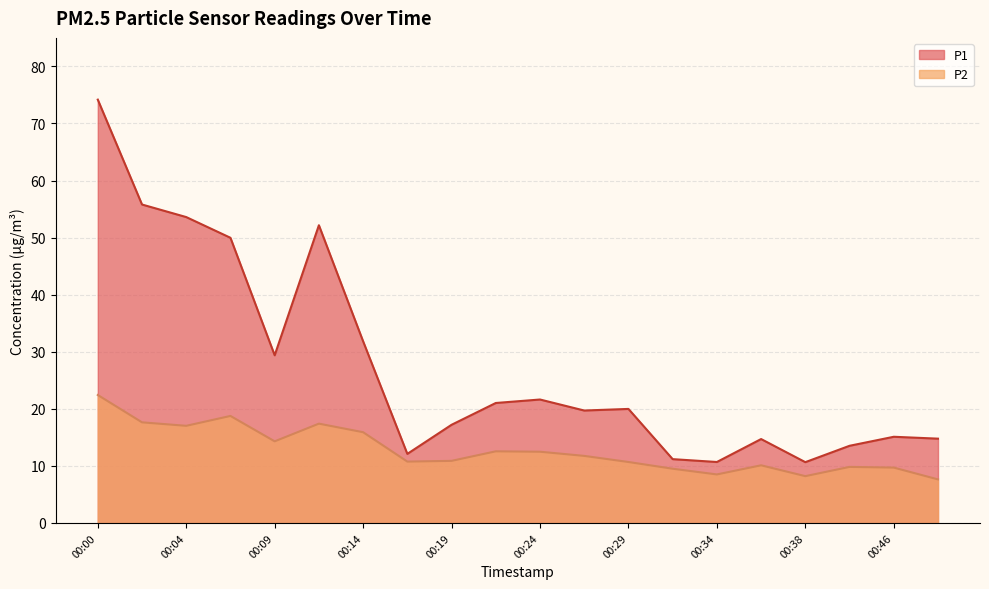

Does the chart have visible grid lines?

Yes